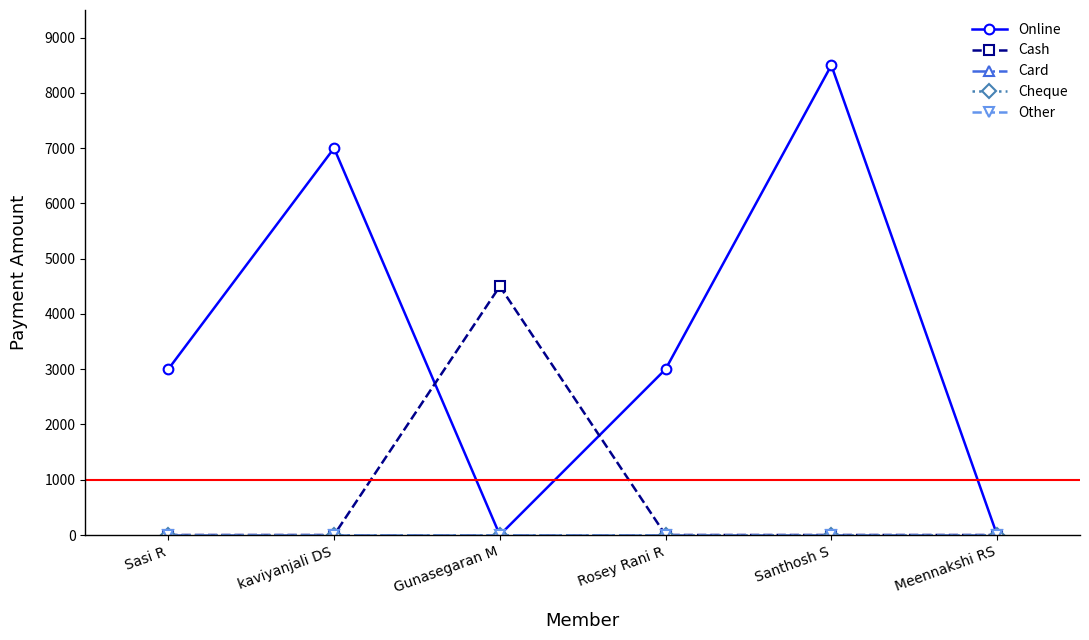

True or false: Other has more than 1 interior local peaks.

False